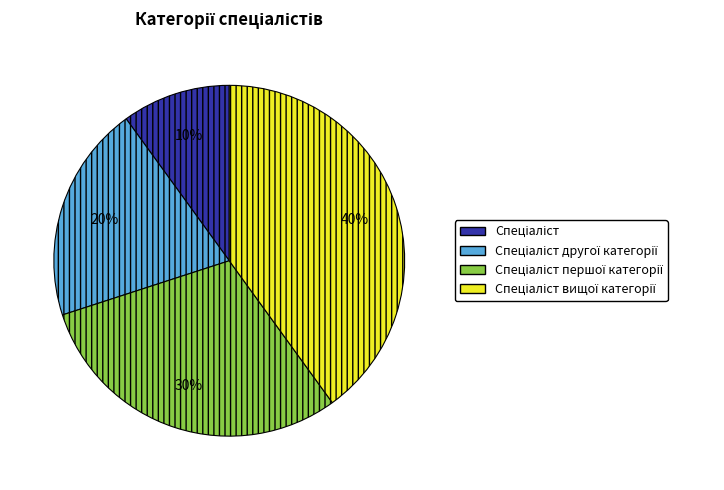

To the nearest percent, what is the average slice percentage?

25%